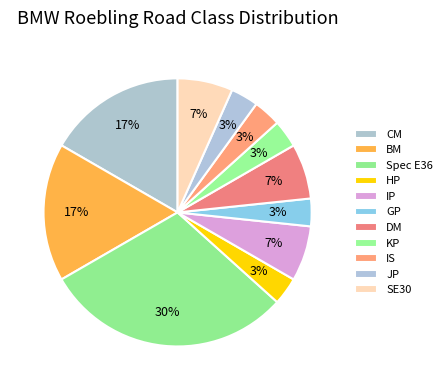

Which slice is the smallest?

HP